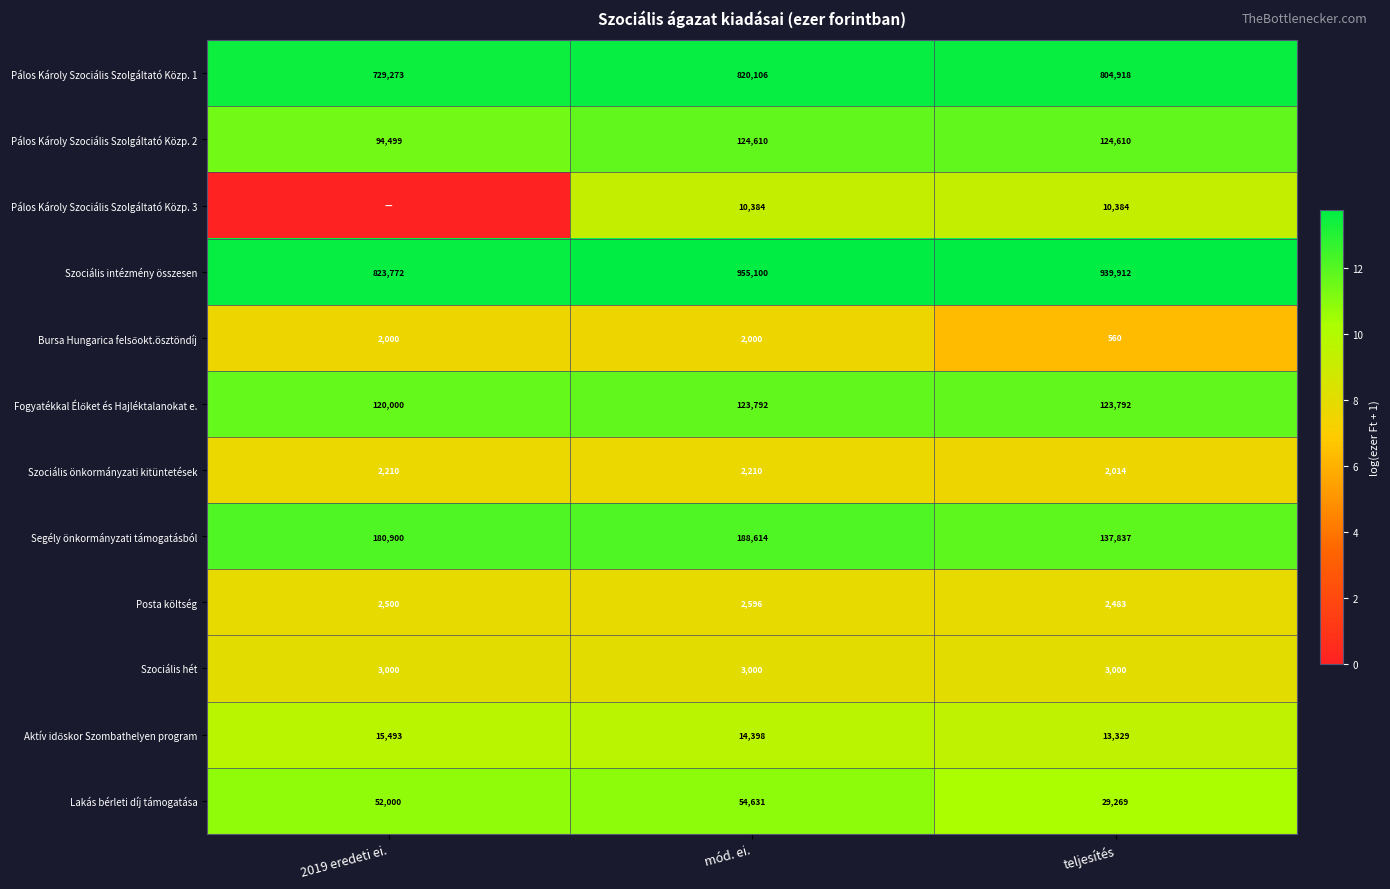

What is the difference between the maximum and minimum values in the Pálos Károly Szociális Szolgáltató Közp. 2 series?

30111